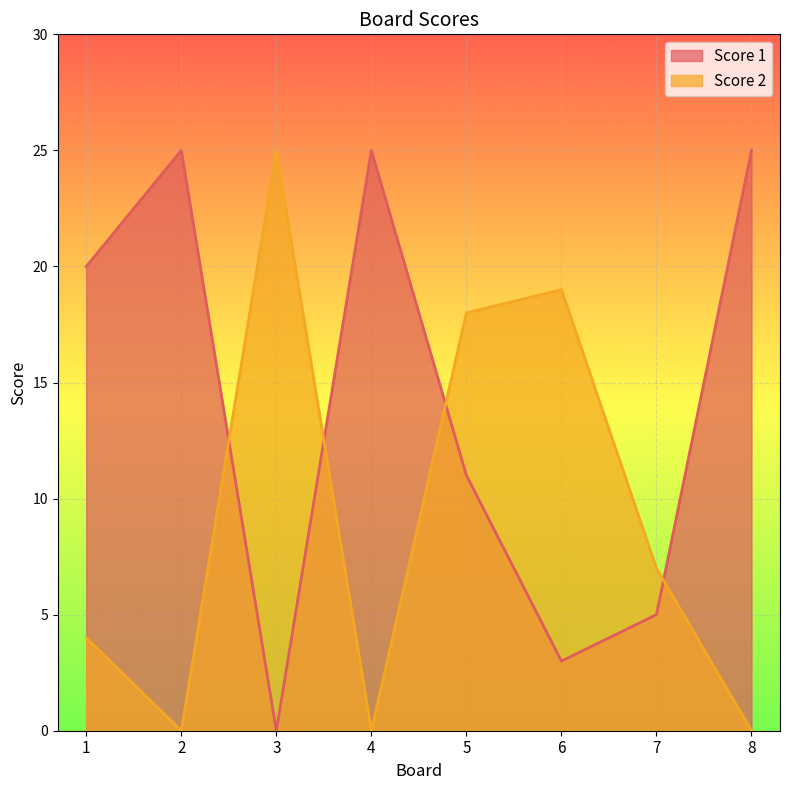

The Score 1 series shows 20 at 1. True or false?

True